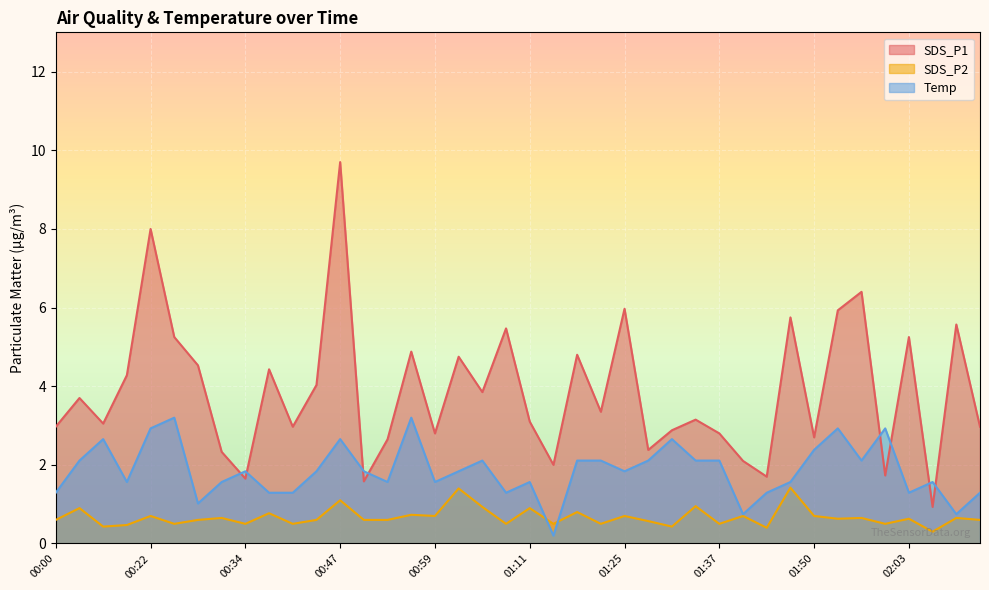

Which has a higher value, 00:16 or 00:03?

00:16